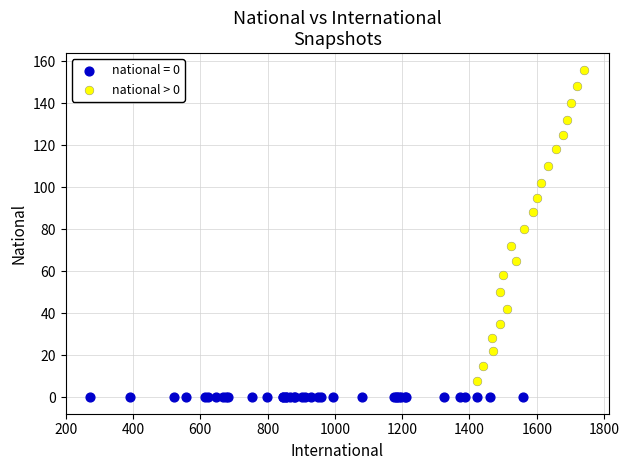

Which series contains the lowest Y value?

national = 0